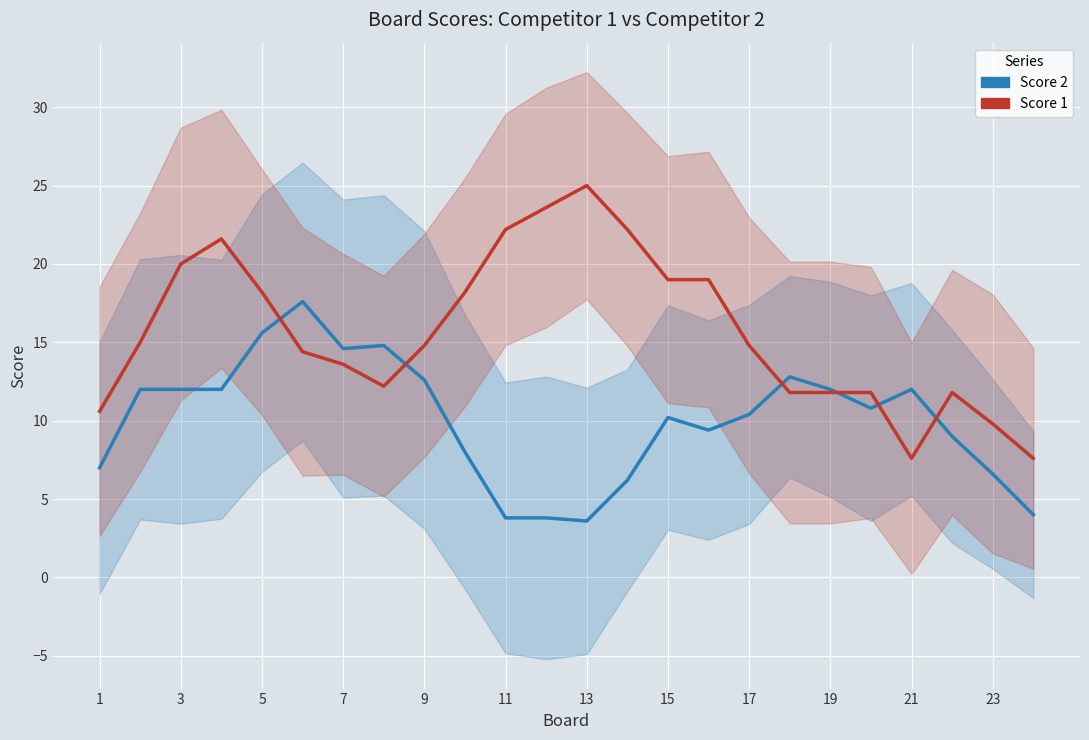

What is the value of the Score 2 point at the 9th from the left?

12.6